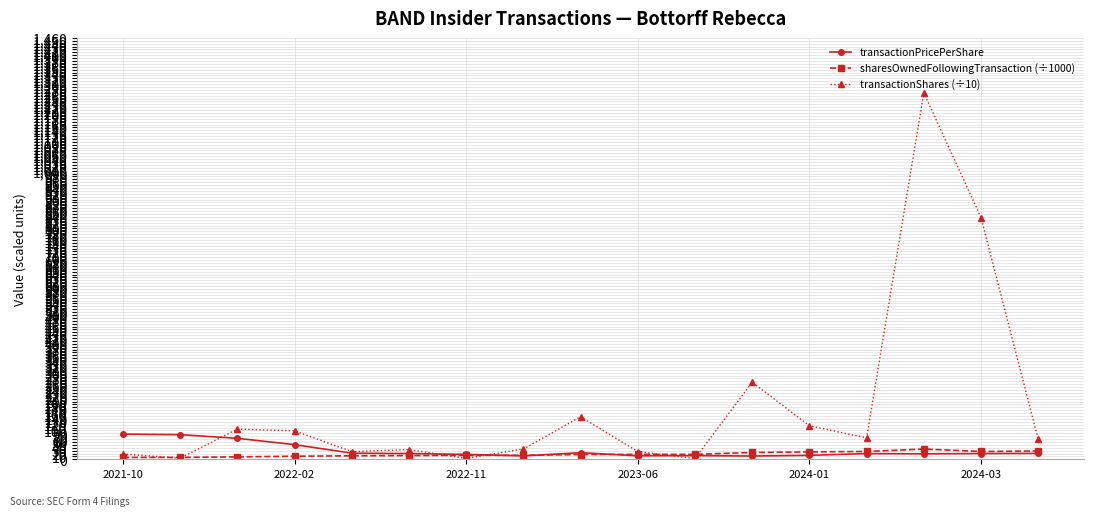

What is the sum of all sharesOwnedFollowingTransaction (÷1000) values?

302.0